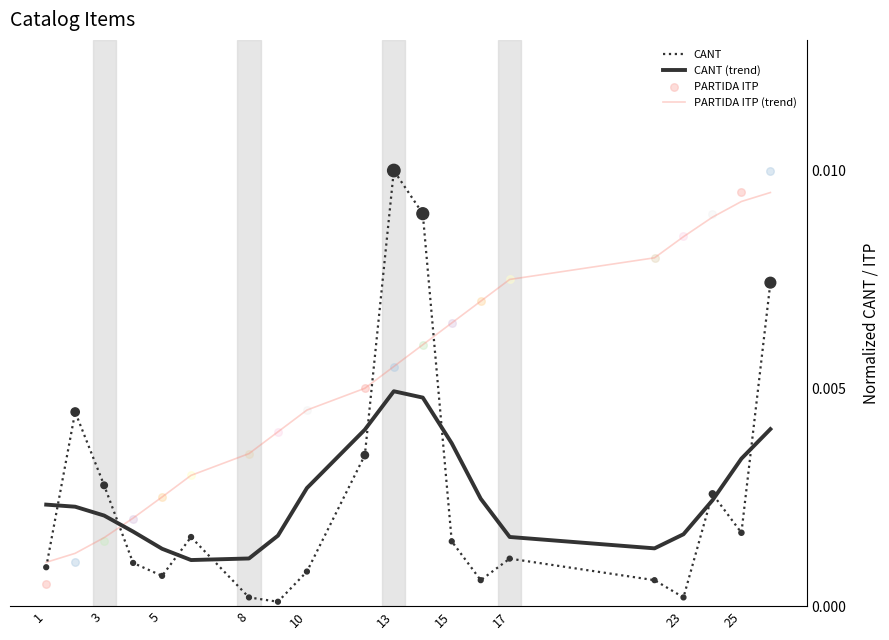

True or false: PARTIDA ITP (trend) and CANT (trend) intersect in this chart.

True